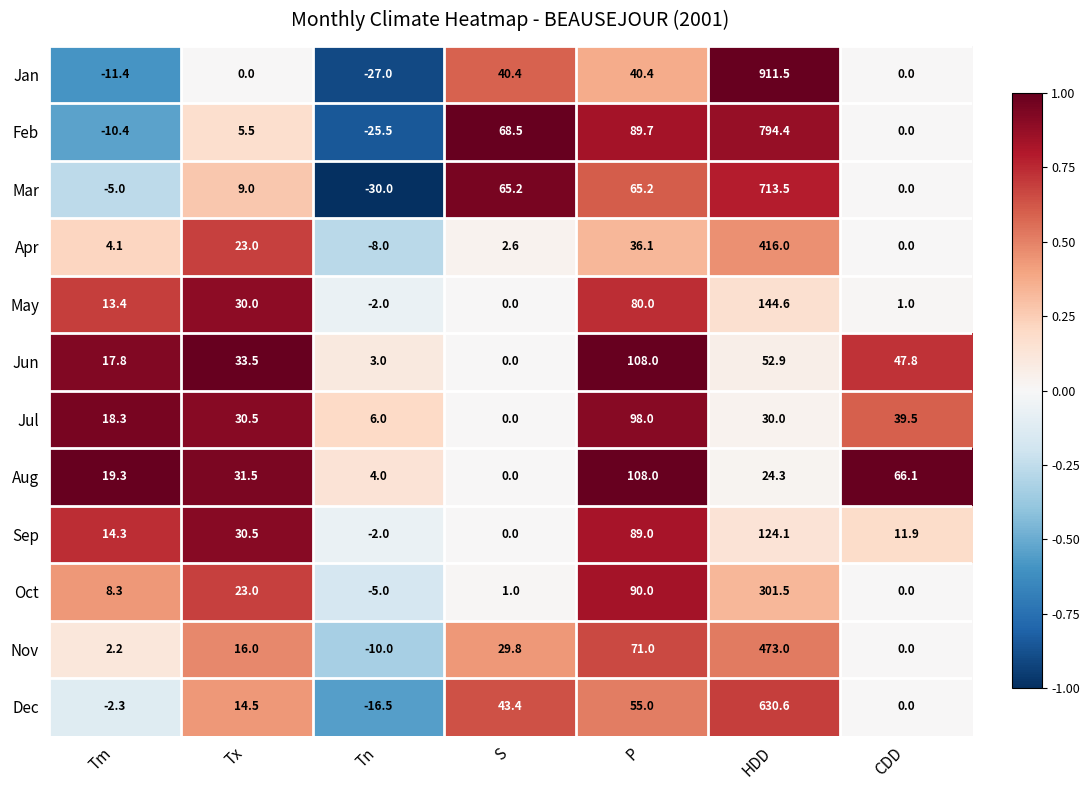

List the labels in order of Apr value, largest first.

HDD, P, Tx, Tm, S, CDD, Tn